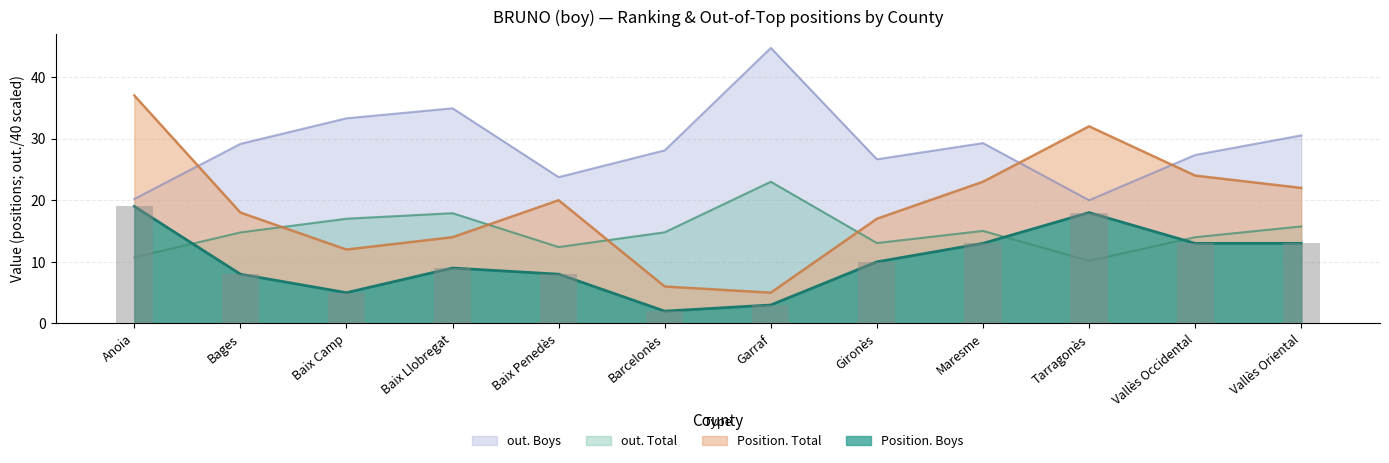

At which label does Position. Boys first exceed 10?

Anoia